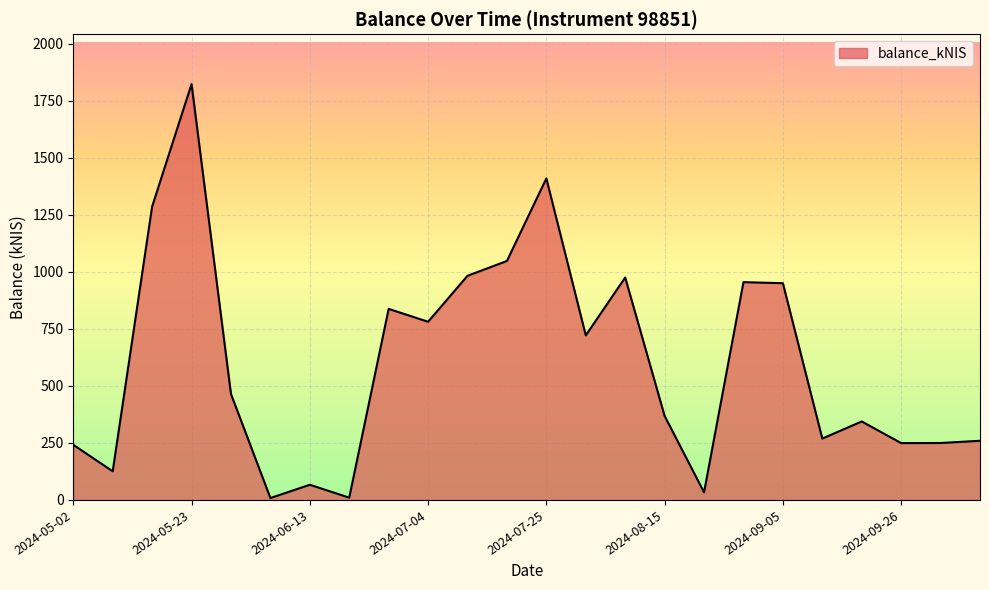

What is the difference between the maximum and minimum values?

1815.6